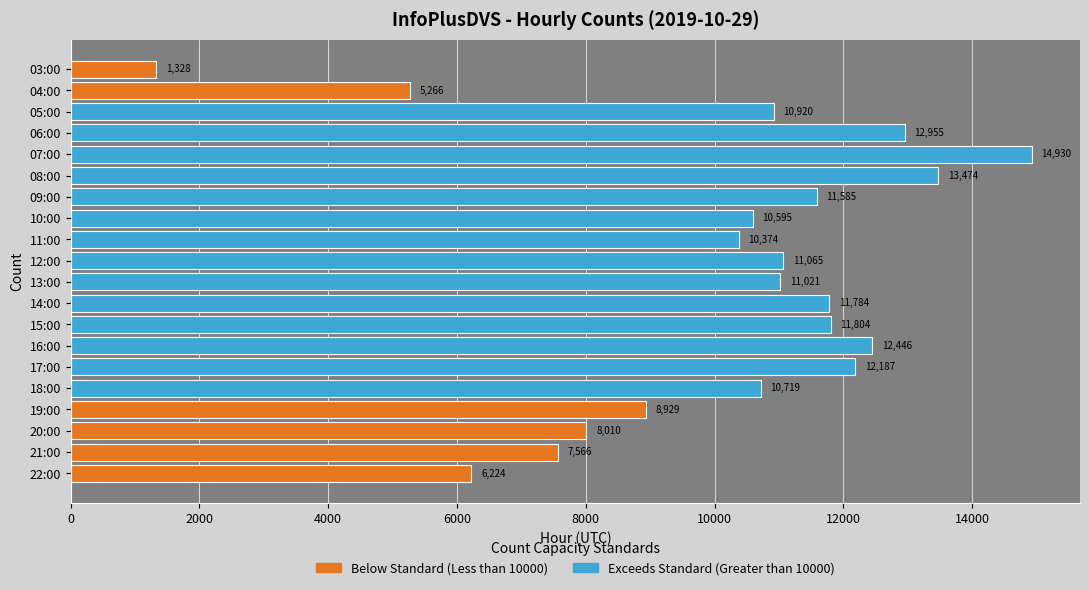

Reading top to bottom, transcribe all the data shown in this chart.

1328	5266	10920	12955	14930	13474	11585	10595	10374	11065	11021	11784	11804	12446	12187	10719	8929	8010	7566	6224